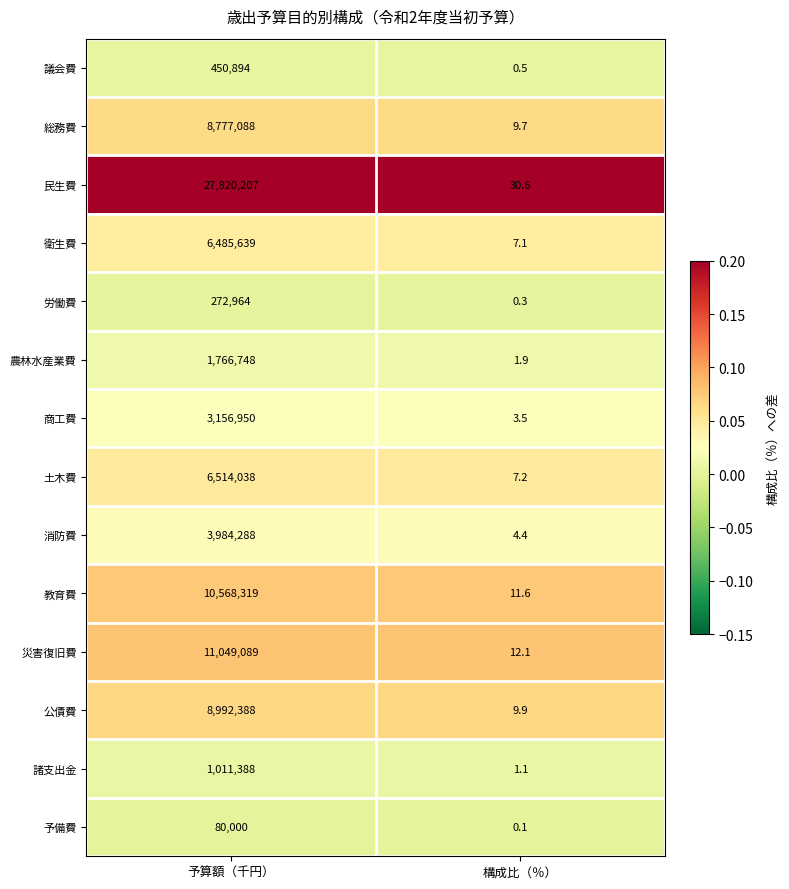

At which category is the sum across all series the highest?

予算額（千円）